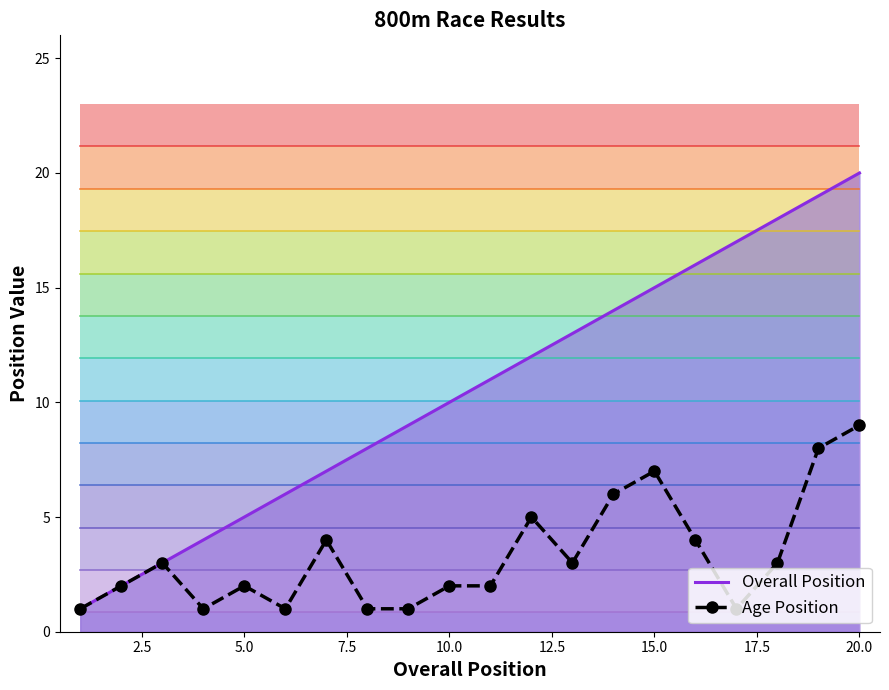

At which label does Age Position reach its peak?

20.0